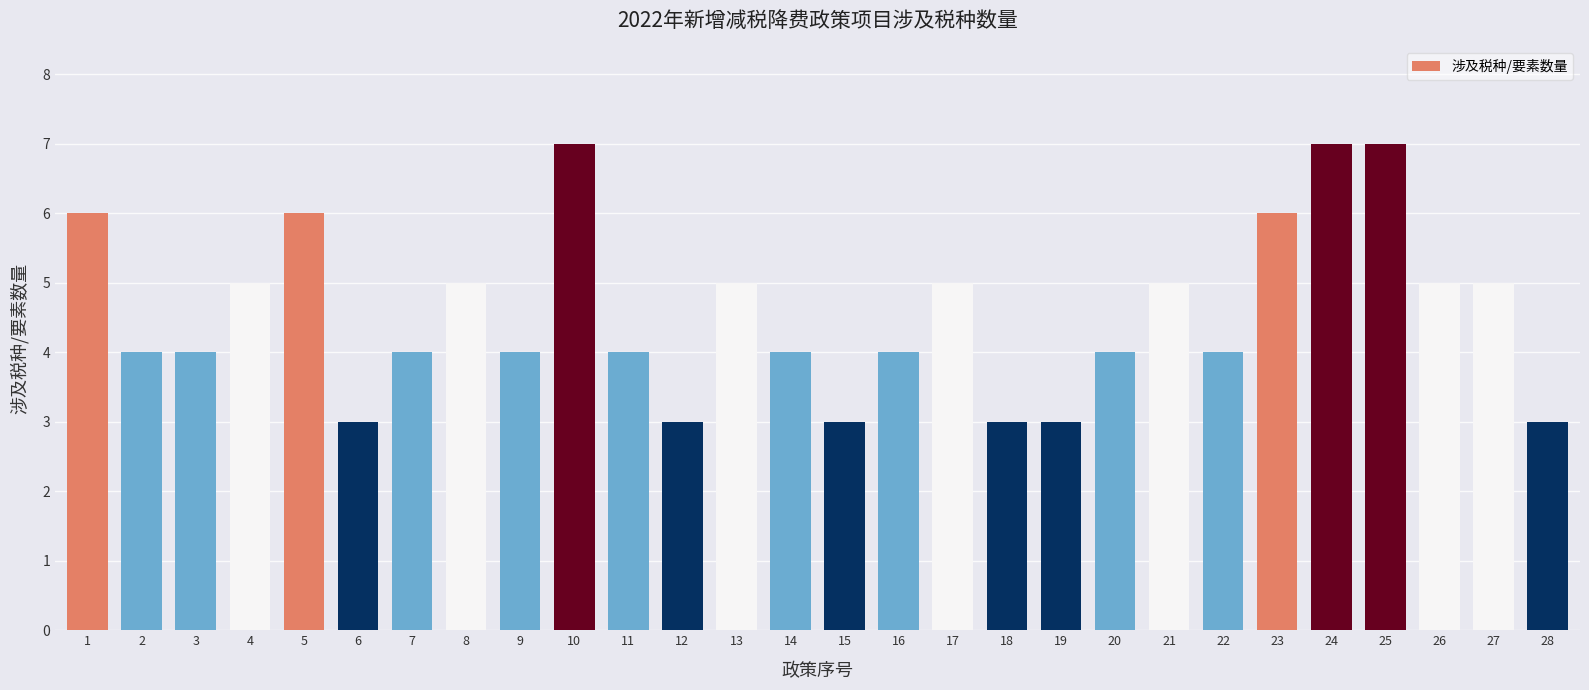

Count the values in the range 4 to 5.

16